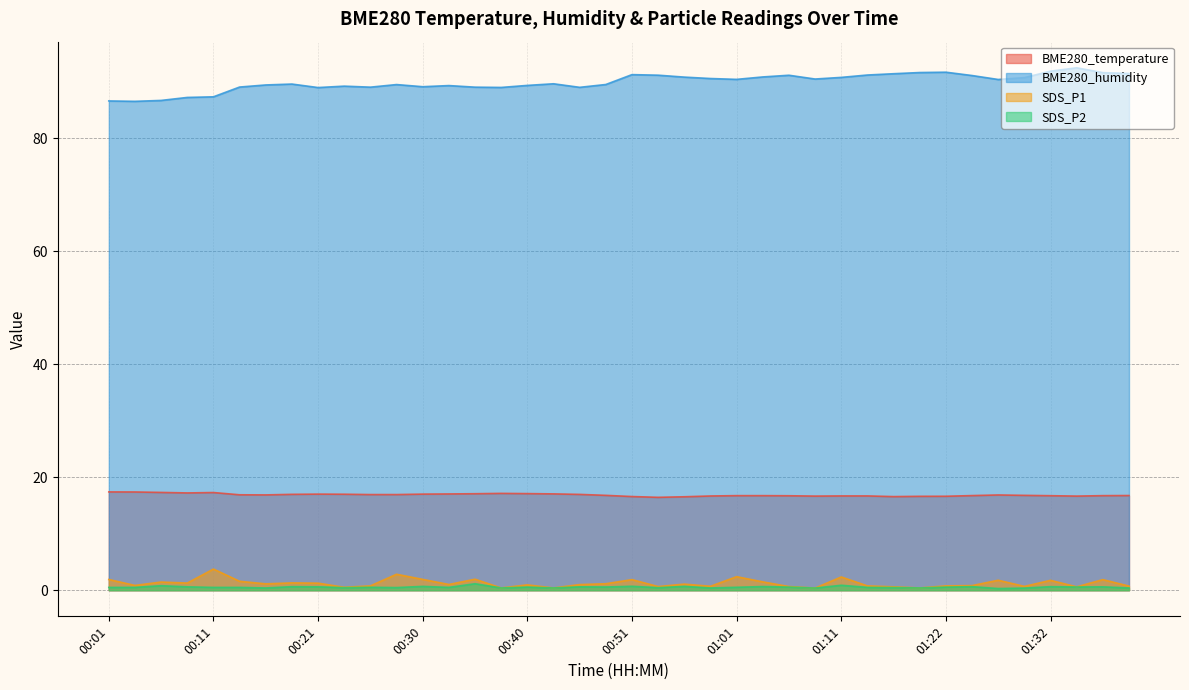

Where is SDS_P1 nearest to the value 2?

00:35